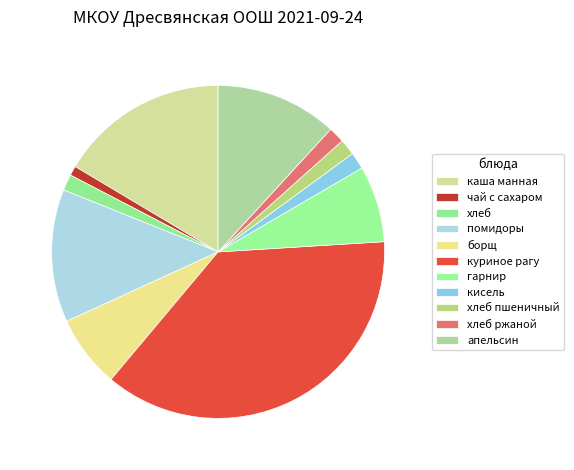

To the nearest percent, what portion does куриное рагу represent?

37%